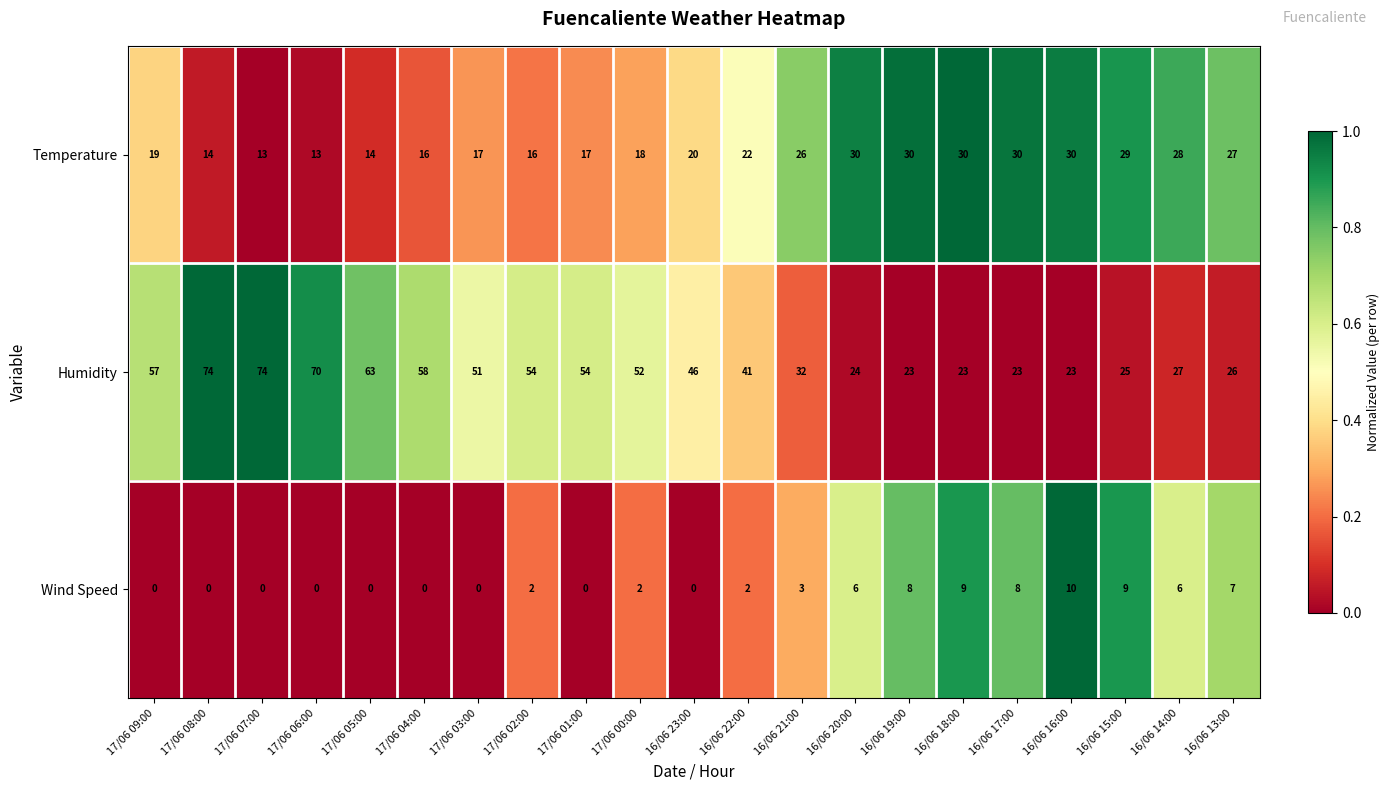

List the series in order of their peak value, lowest first.

Wind Speed, Temperature, Humidity